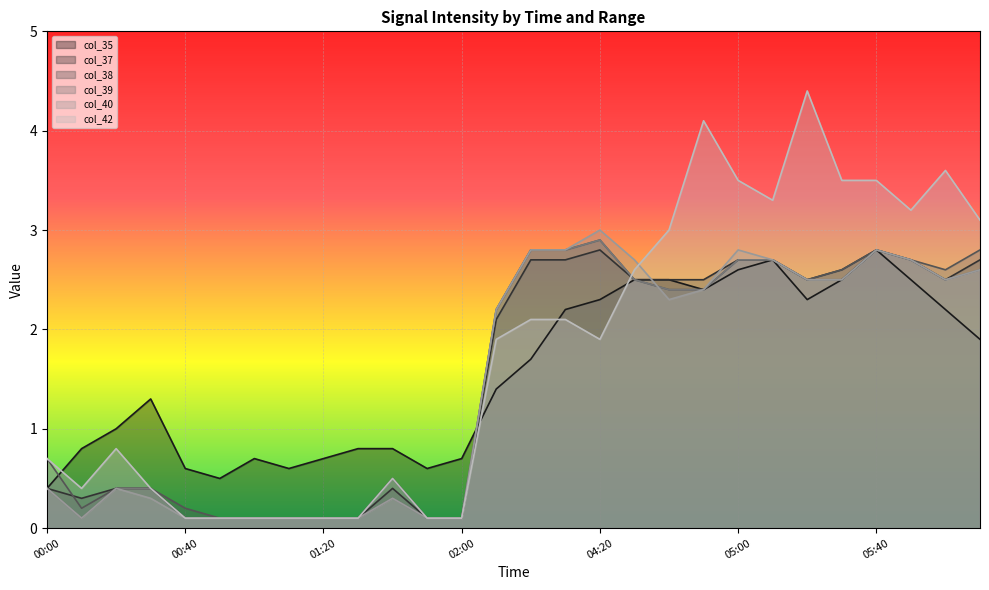

Rank the categories by col_38 value from lowest to highest.

00:50, 01:00, 01:10, 01:20, 01:30, 01:50, 02:00, 00:10, 00:40, 00:20, 00:30, 01:40, 00:00, 03:50, 04:40, 04:50, 04:30, 05:20, 05:30, 06:00, 05:00, 05:10, 05:50, 04:00, 04:10, 05:40, 06:10, 04:20